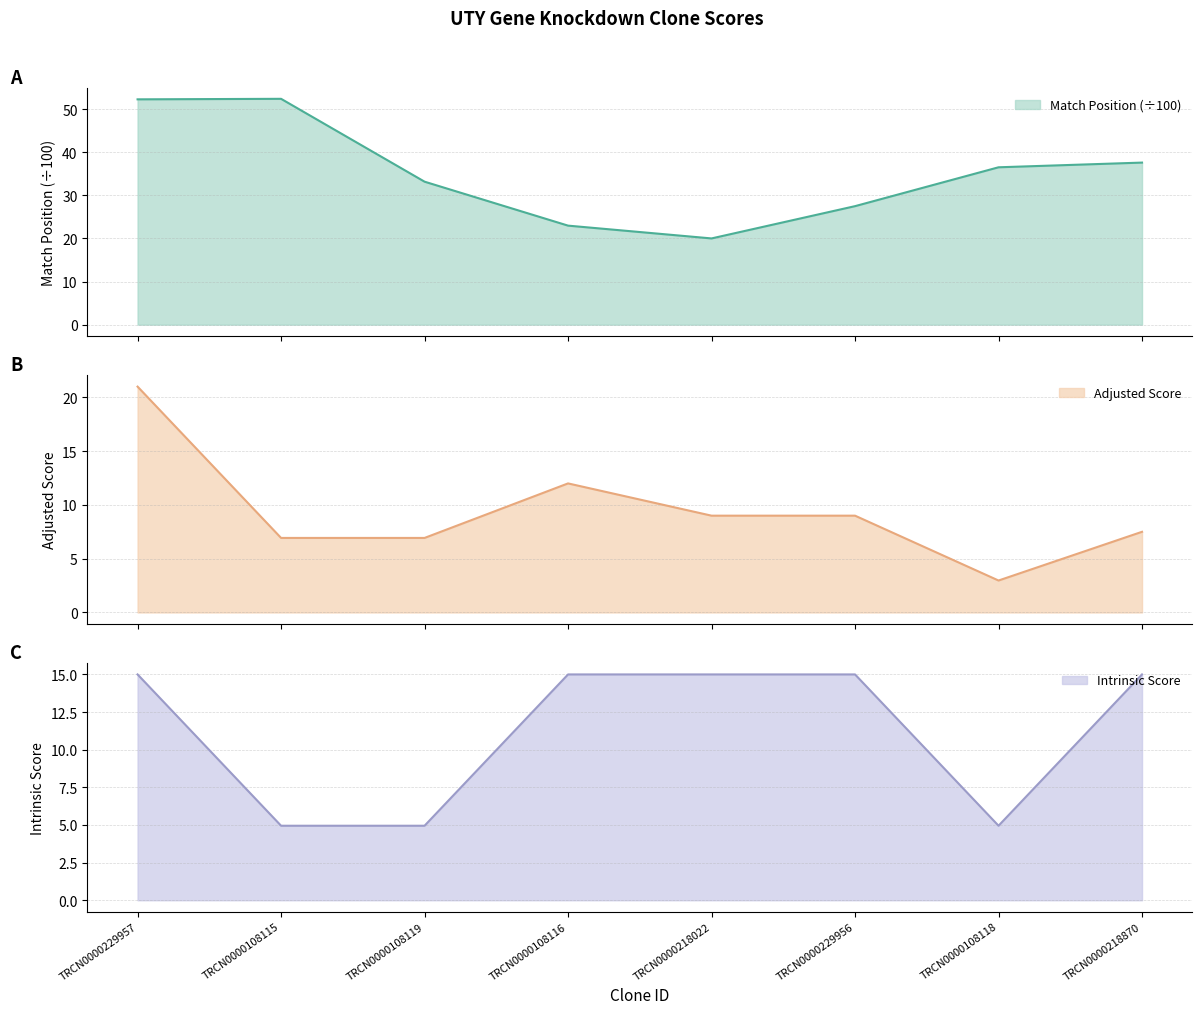

What position from the left is TRCN0000218022?

5